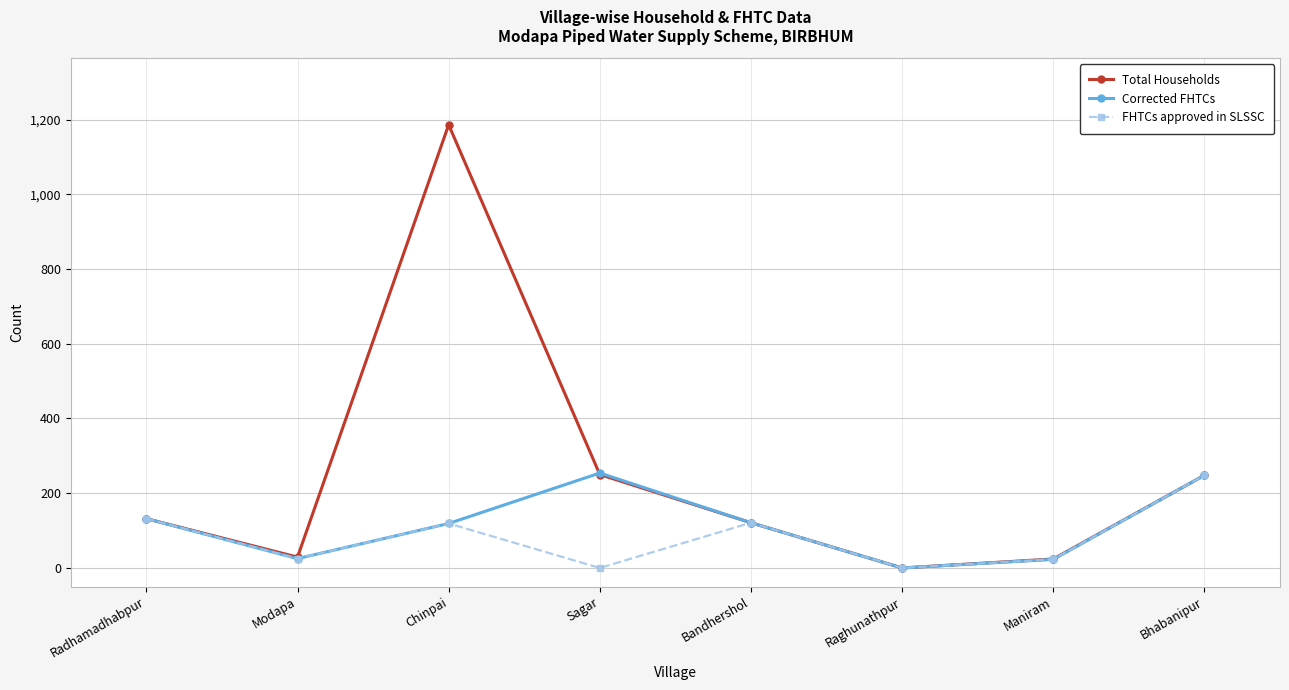

How many series are shown in this chart?

3